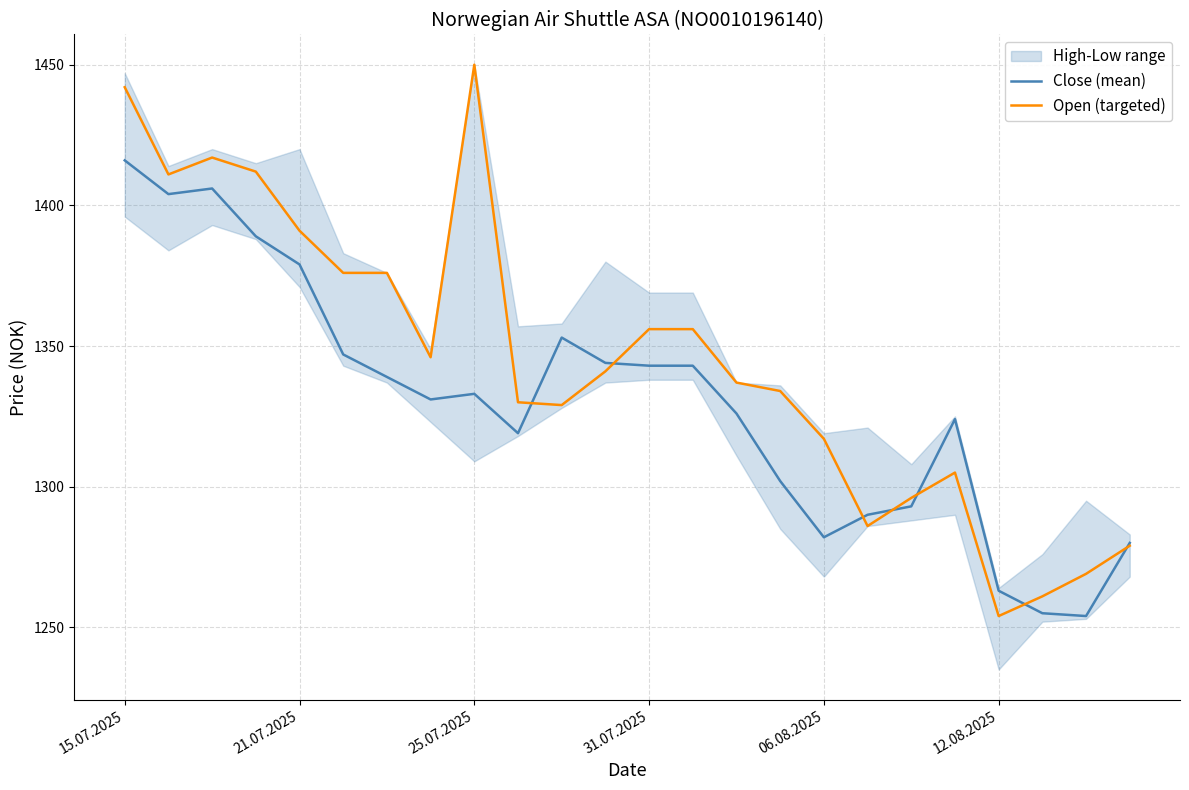

At which label does Close (mean) reach its peak?

15.07.2025